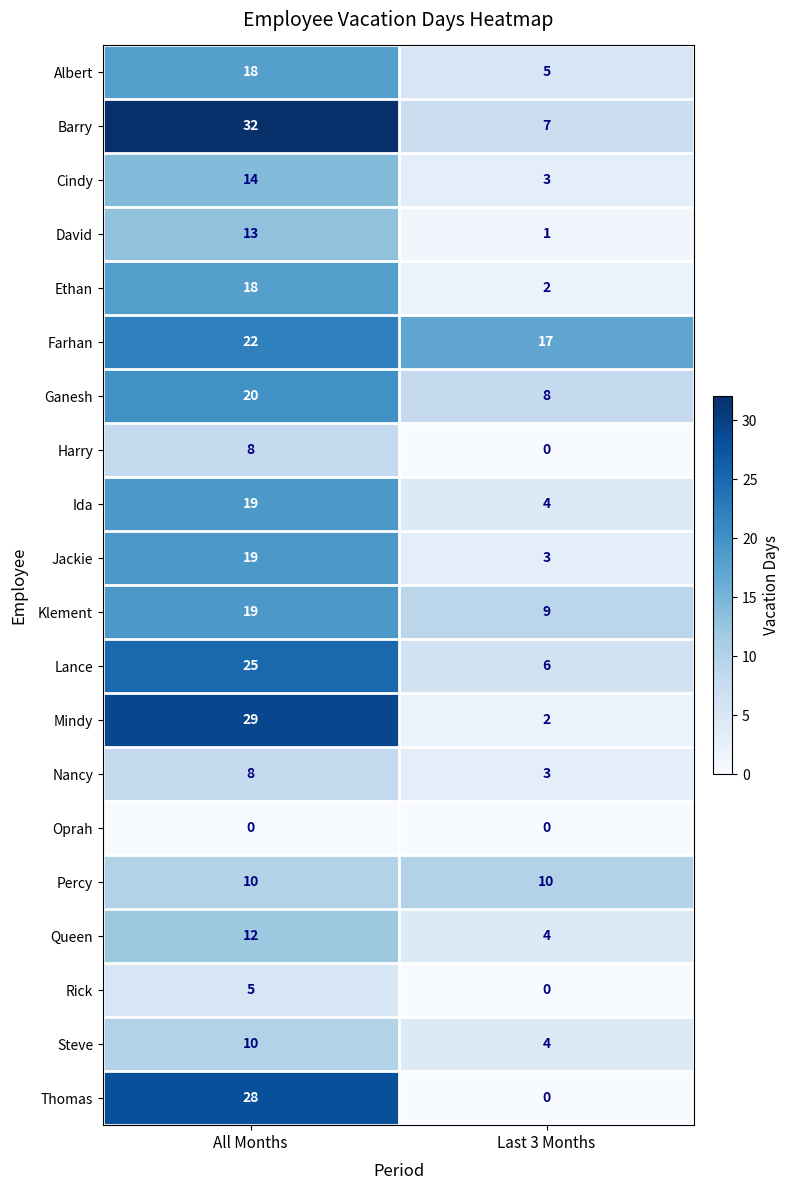

What is the maximum value for Thomas?

28